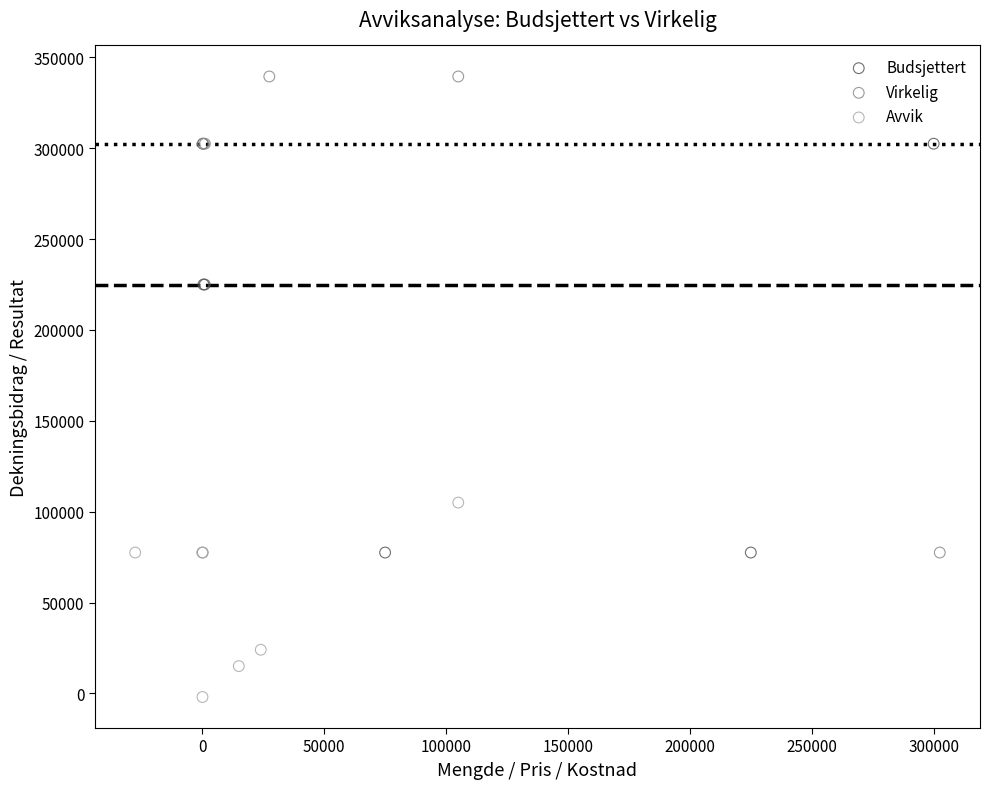

What are all the series names shown in the legend?

Budsjettert, Virkelig, Avvik